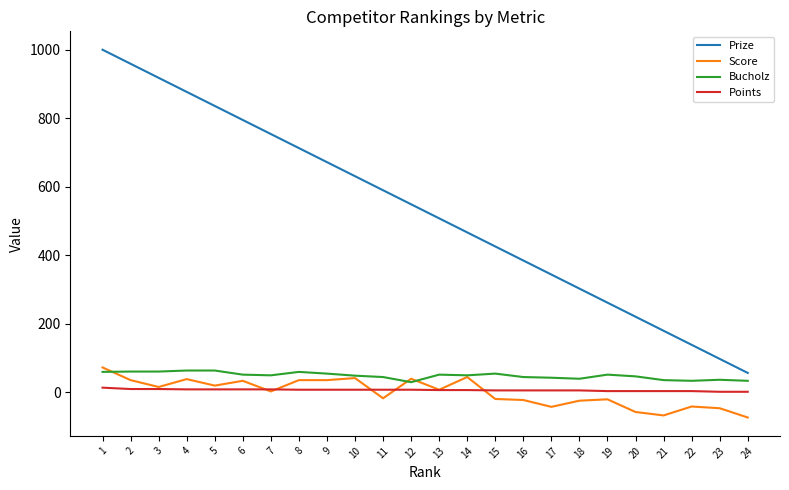

How many categories are shown in the chart?

24